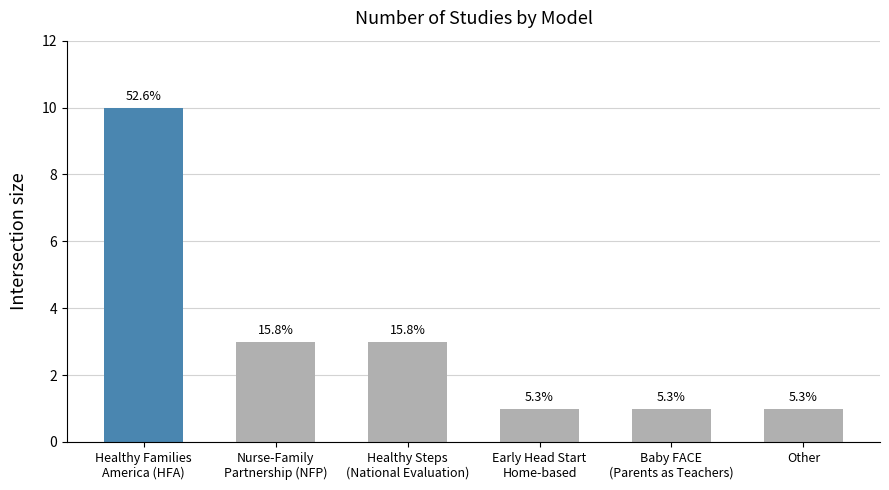

What is the sum of the values at Nurse-Family
Partnership (NFP) and Healthy Steps
(National Evaluation)?

6